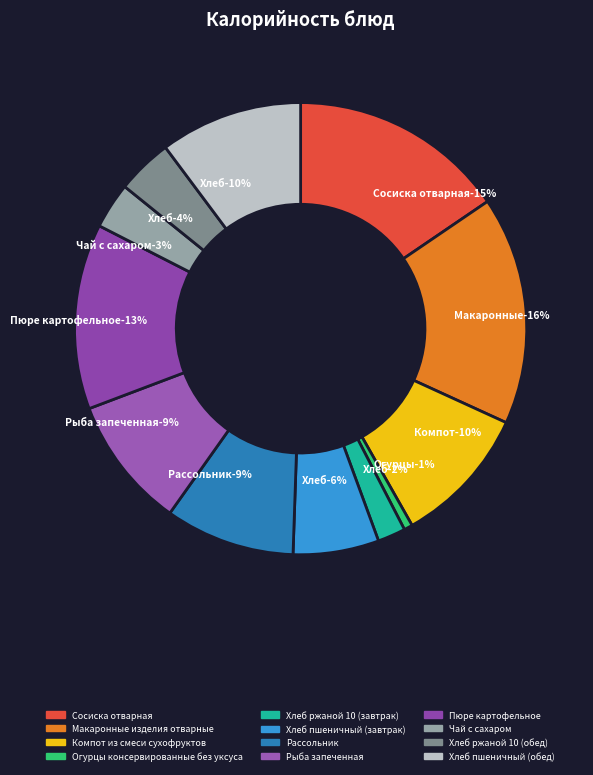

Is it true that Хлеб пшеничный (обед) is 1% of the pie?

False